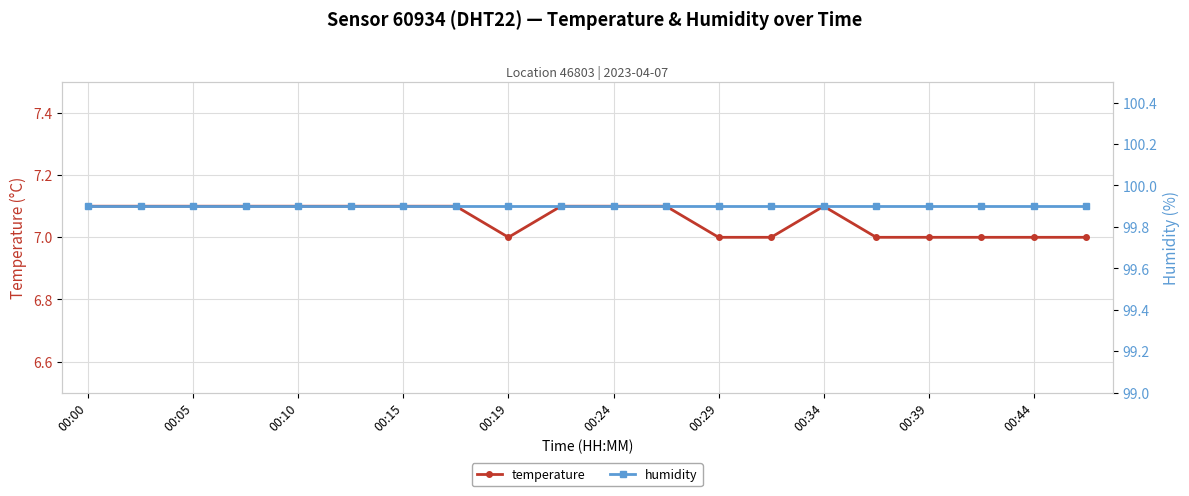

List the series in order of their peak value, lowest first.

temperature, humidity